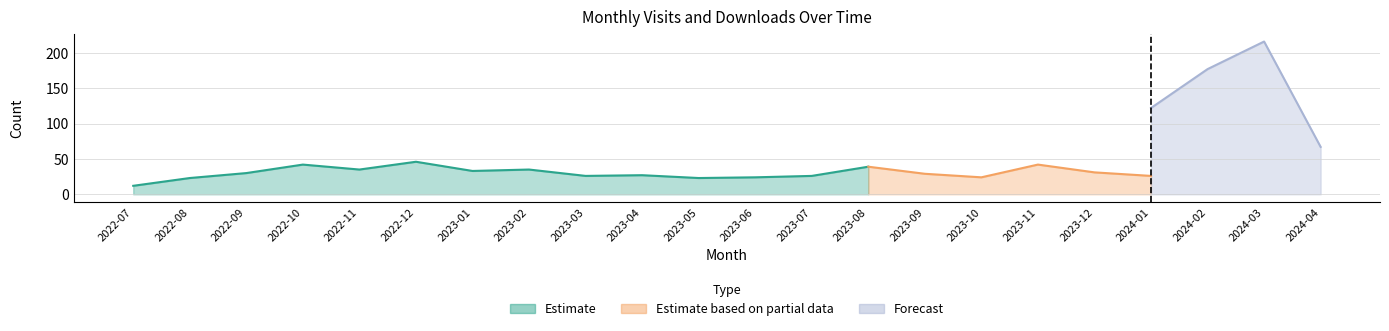

How many data points in monthly_visit are less than 29?

10